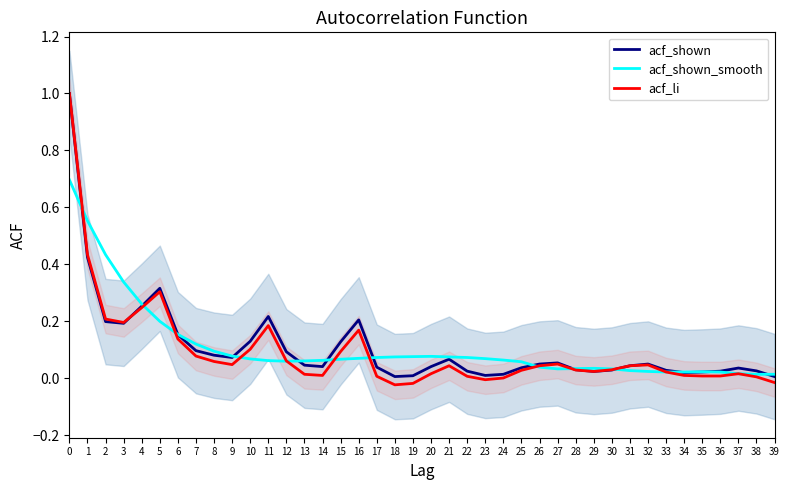

How many times do acf_shown and acf_shown_smooth cross each other?

13